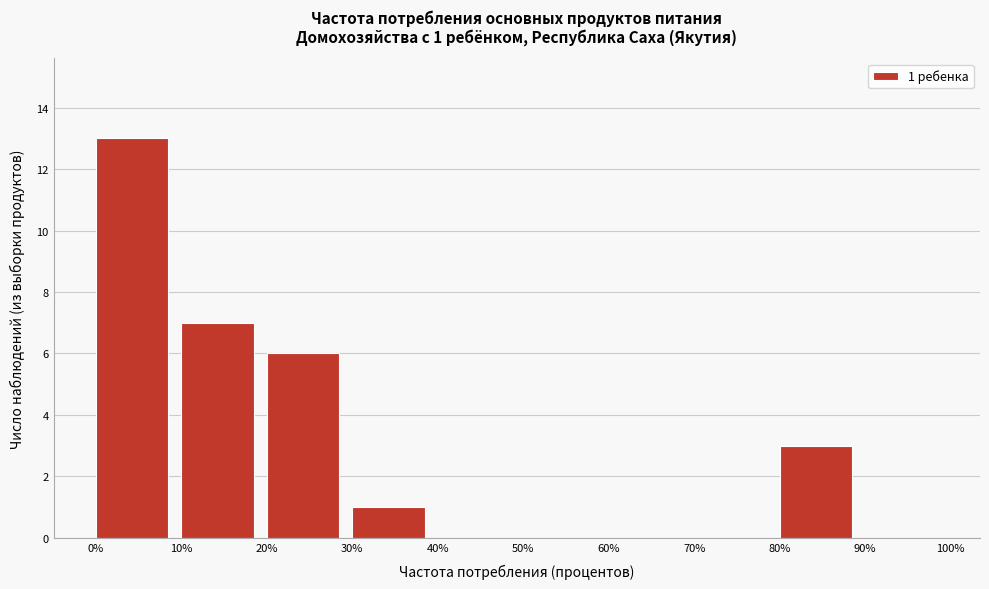

Over which range of the x-axis is the bar tallest?

0% to 10%